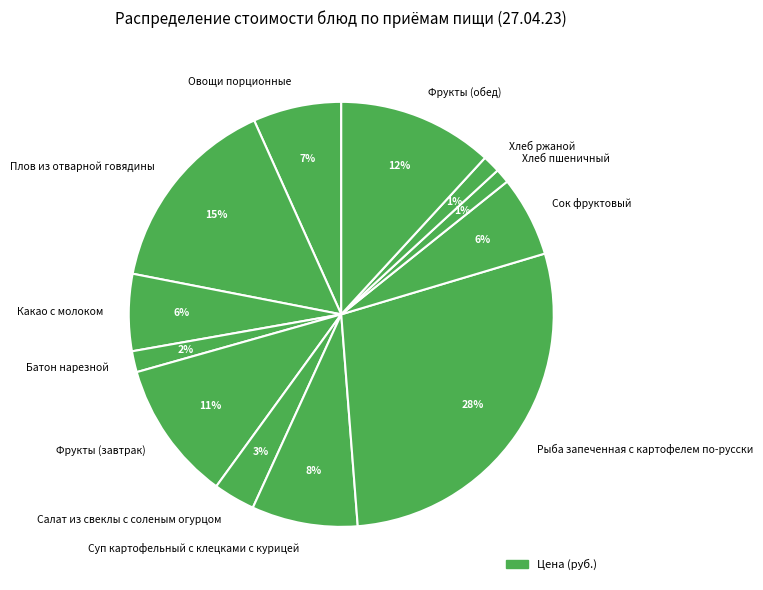

Is the sum of Суп картофельный с клецками с курицей and Какао с молоком greater than half?

No